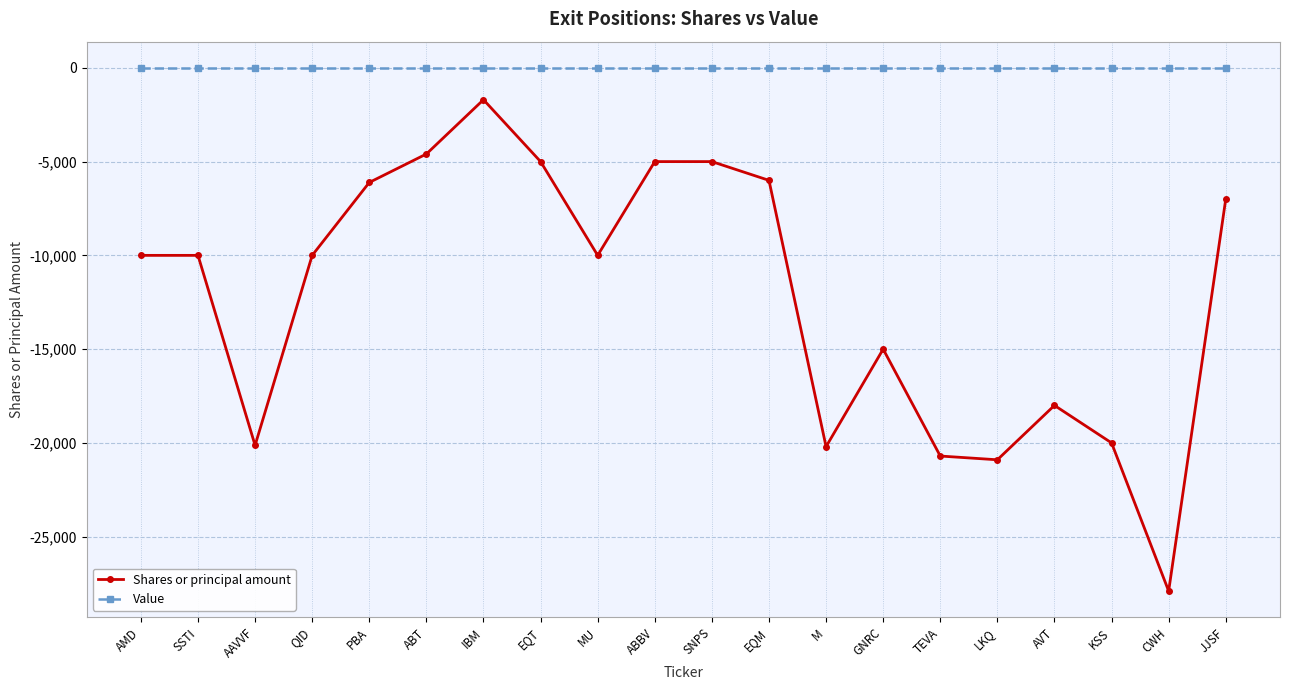

At which category does the chart reach its minimum across all series?

CWH